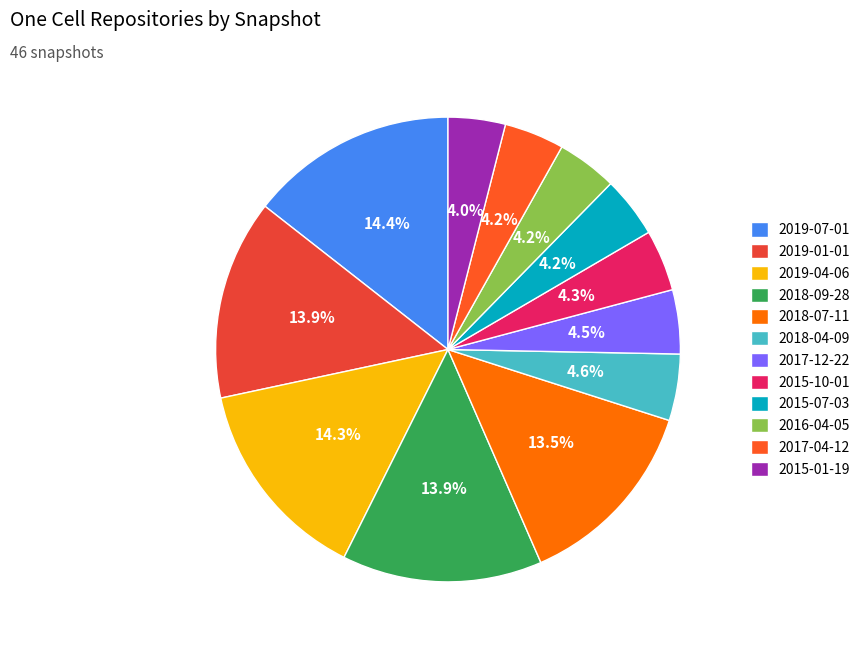

Count the number of slices in the pie.

12